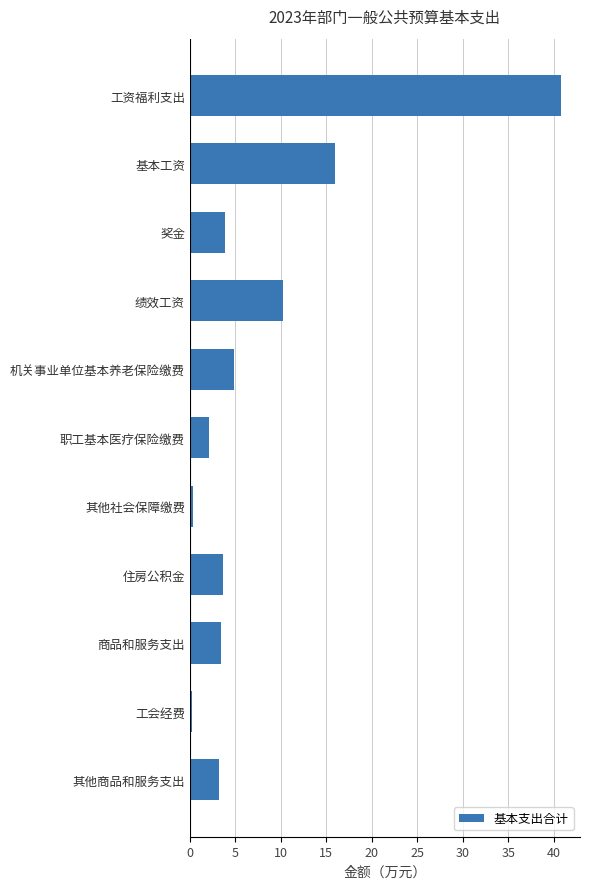

The value at 奖金 is 5.4. True or false?

False